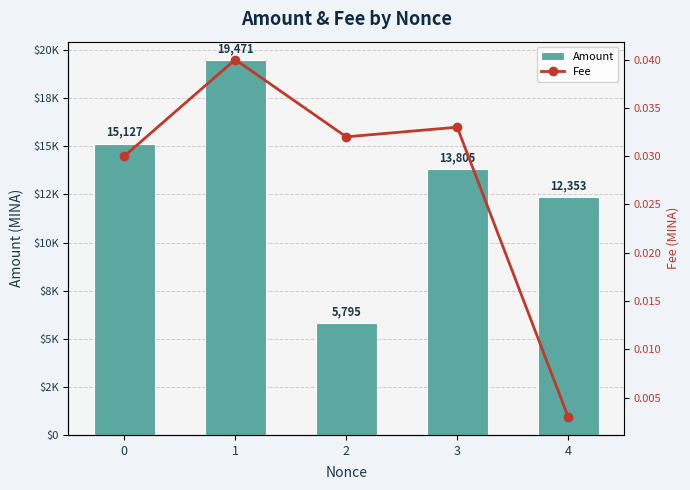

What is the difference between the highest and lowest values at 3?

13804.9